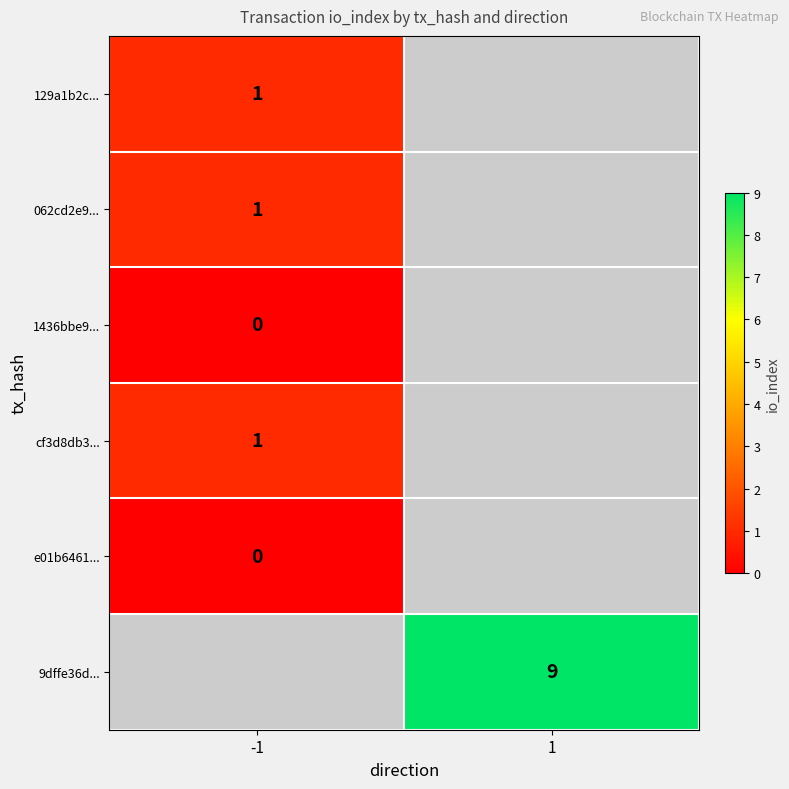

At how many categories does at least one series exceed 7?

1